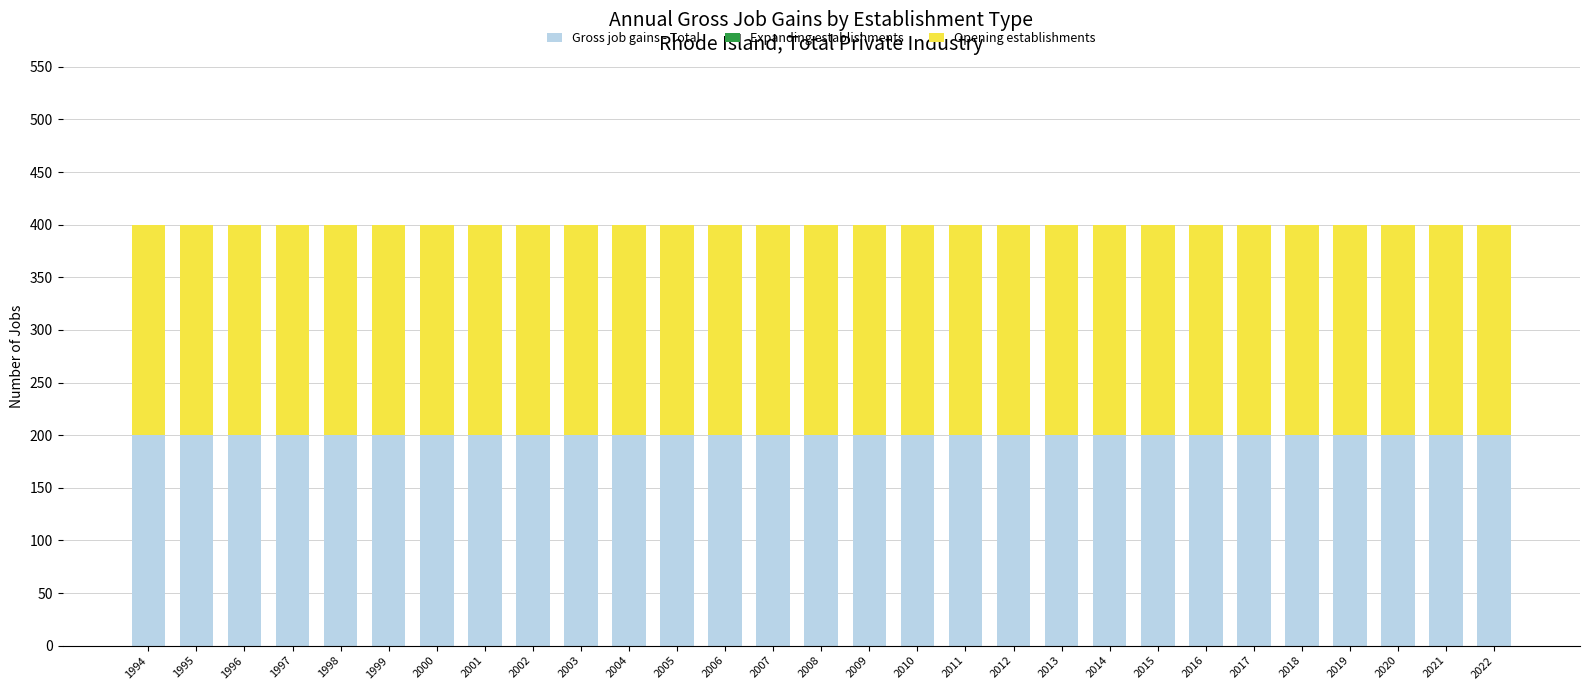

Which series has the largest total across all categories?

Gross job gains - Total